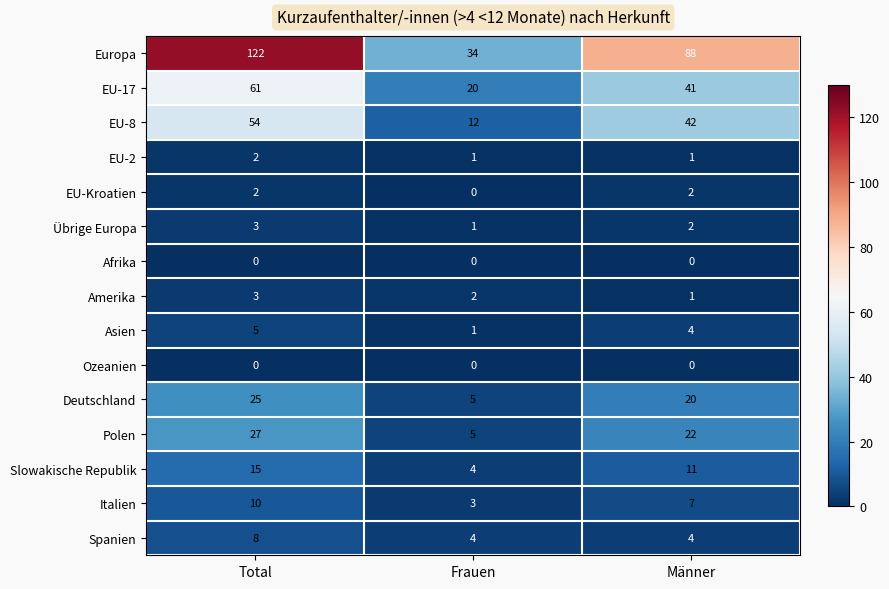

What is the spread (max minus min) of values at Männer?

88